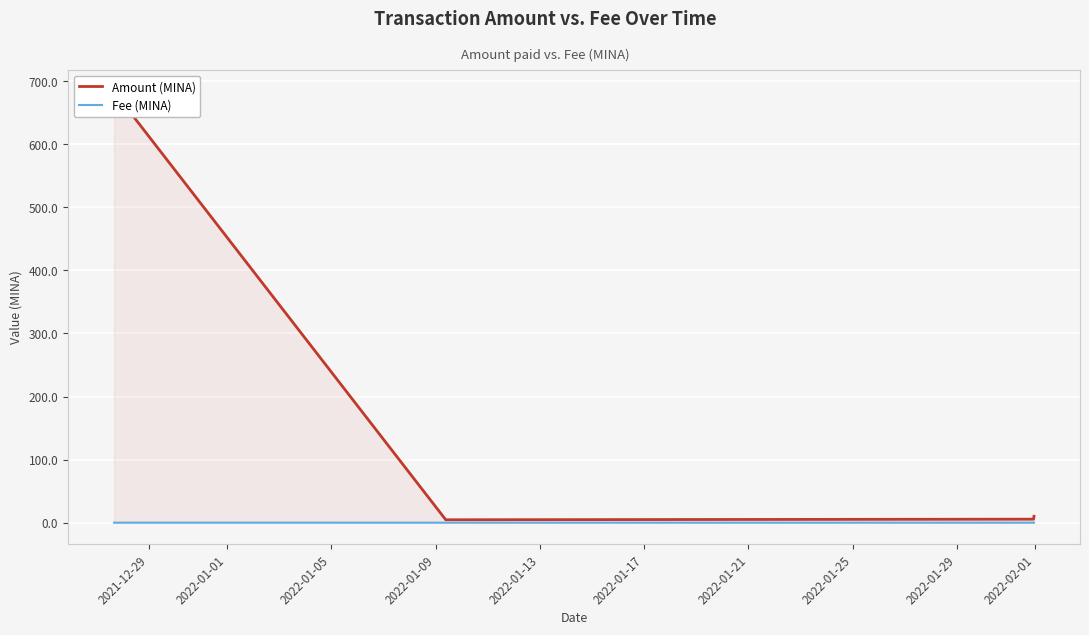

Rank the series at 2022-01-09 from highest to lowest value.

Amount (MINA), Fee (MINA)